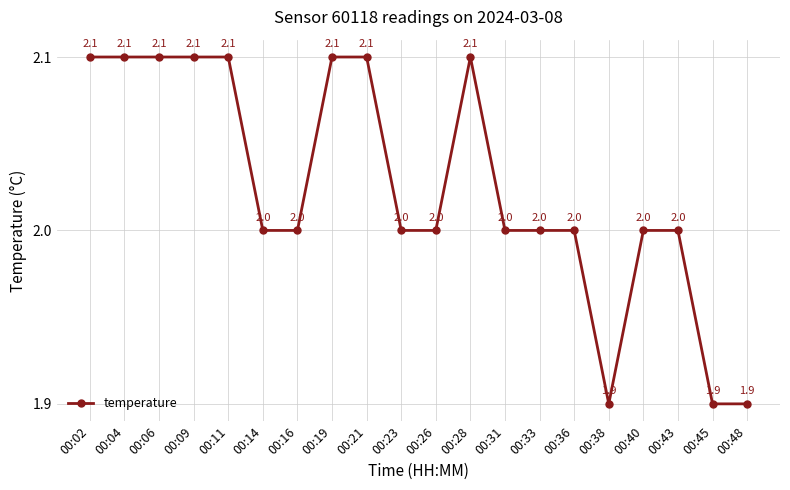

Where does the data first go above 2?

00:02